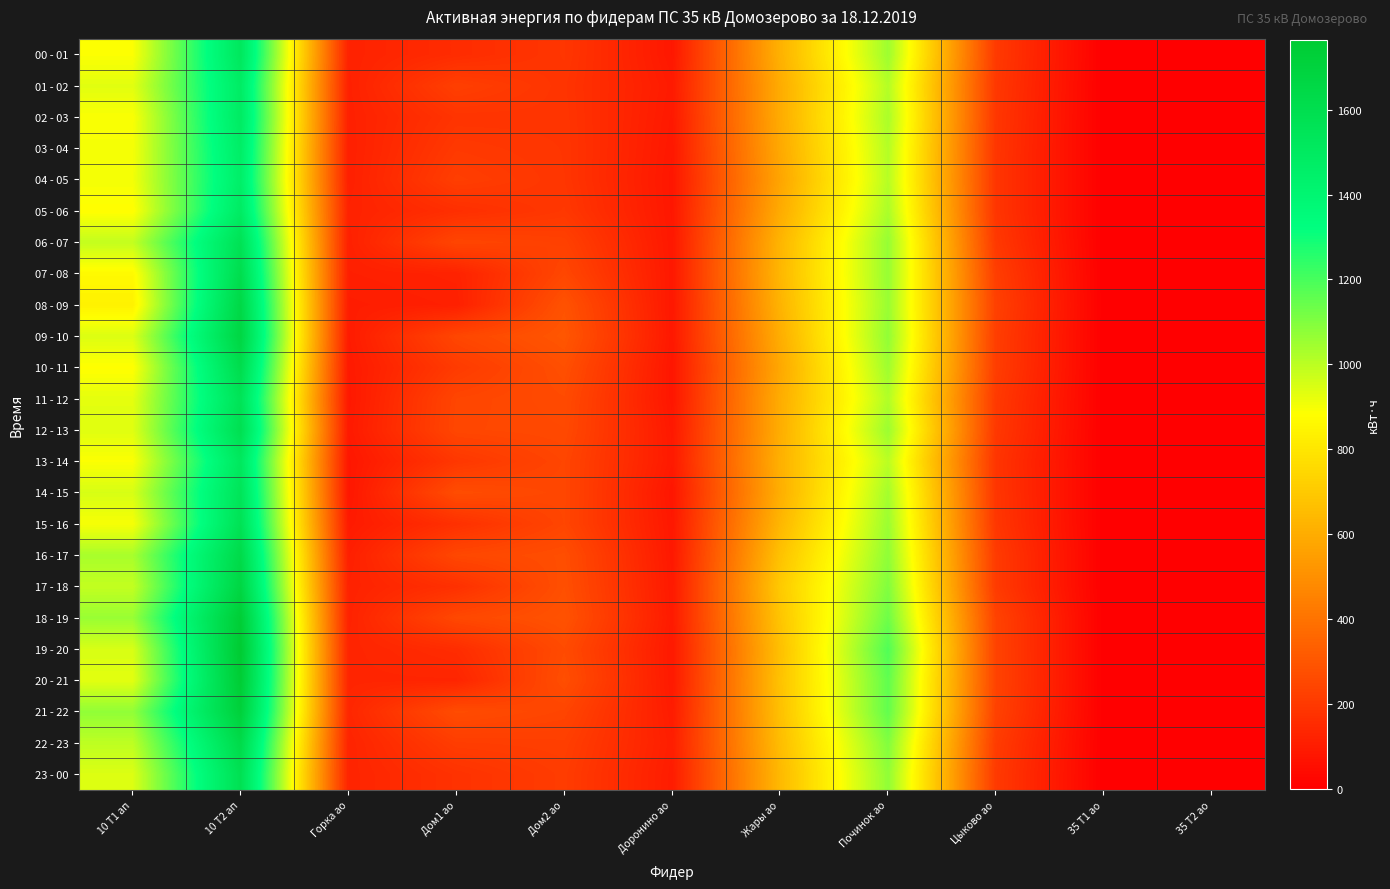

At 35 Т1 ао, list the series in order from smallest to largest.

00 - 01, 01 - 02, 02 - 03, 03 - 04, 04 - 05, 05 - 06, 06 - 07, 07 - 08, 08 - 09, 09 - 10, 10 - 11, 11 - 12, 12 - 13, 13 - 14, 14 - 15, 15 - 16, 16 - 17, 17 - 18, 18 - 19, 19 - 20, 20 - 21, 21 - 22, 22 - 23, 23 - 00